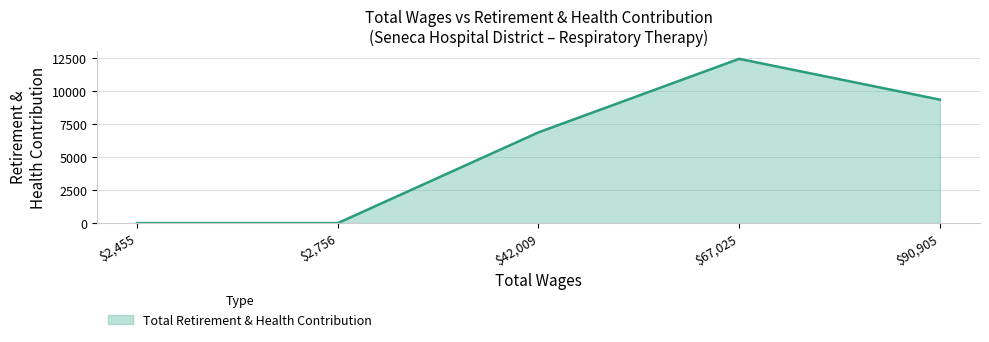

At which label is the value closest to 6231?

$42,009